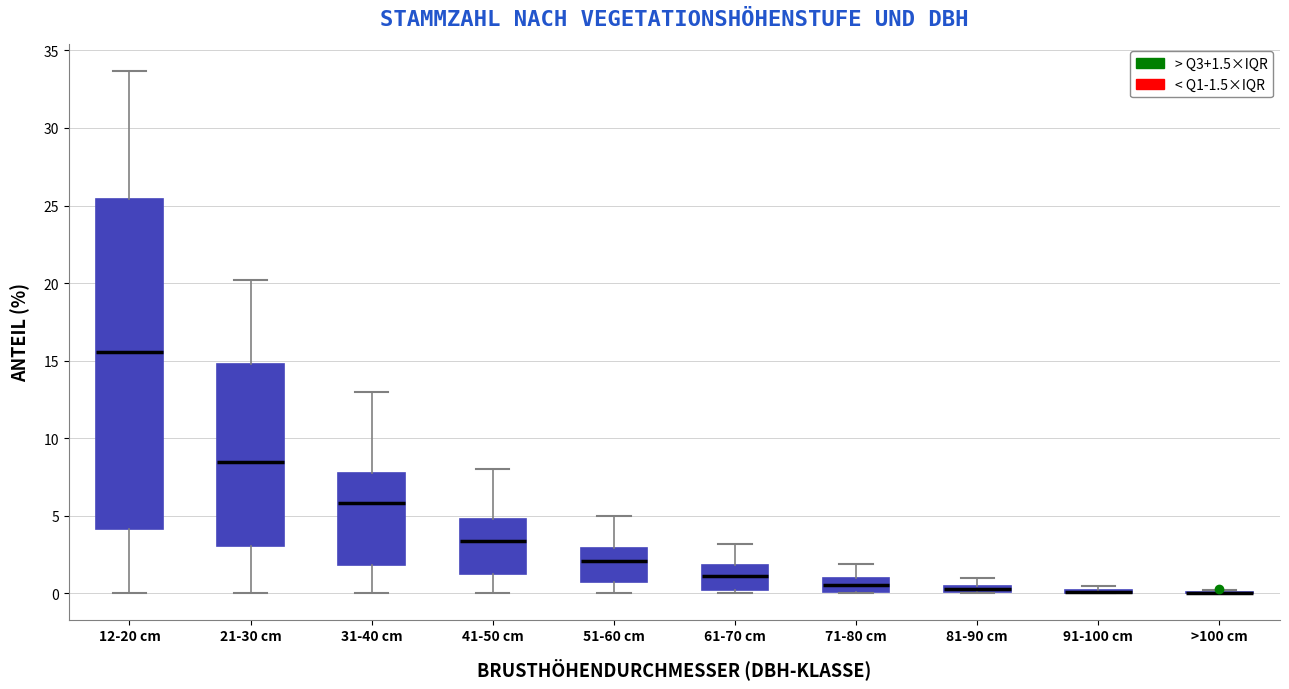

Which box is the tallest, from its lower edge to its upper edge?

12-20 cm